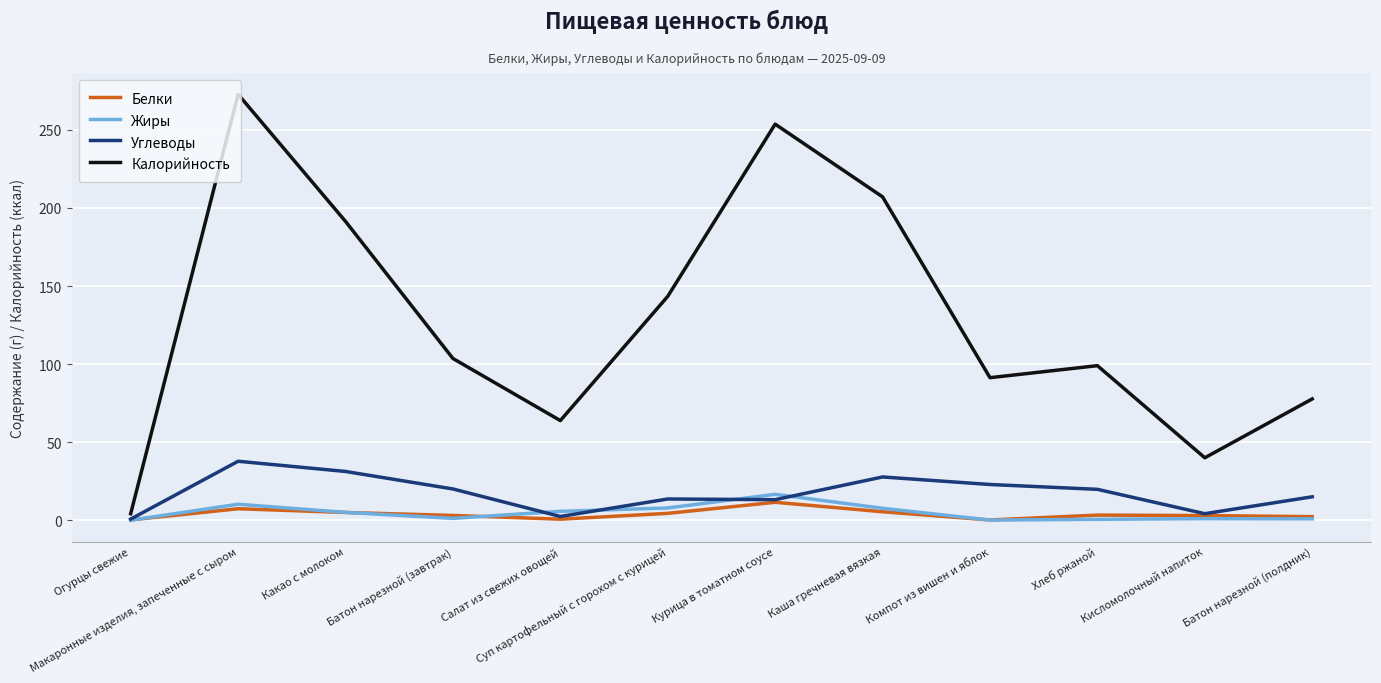

Is it true that Жиры equals 1.0 at Кисломолочный напиток?

True